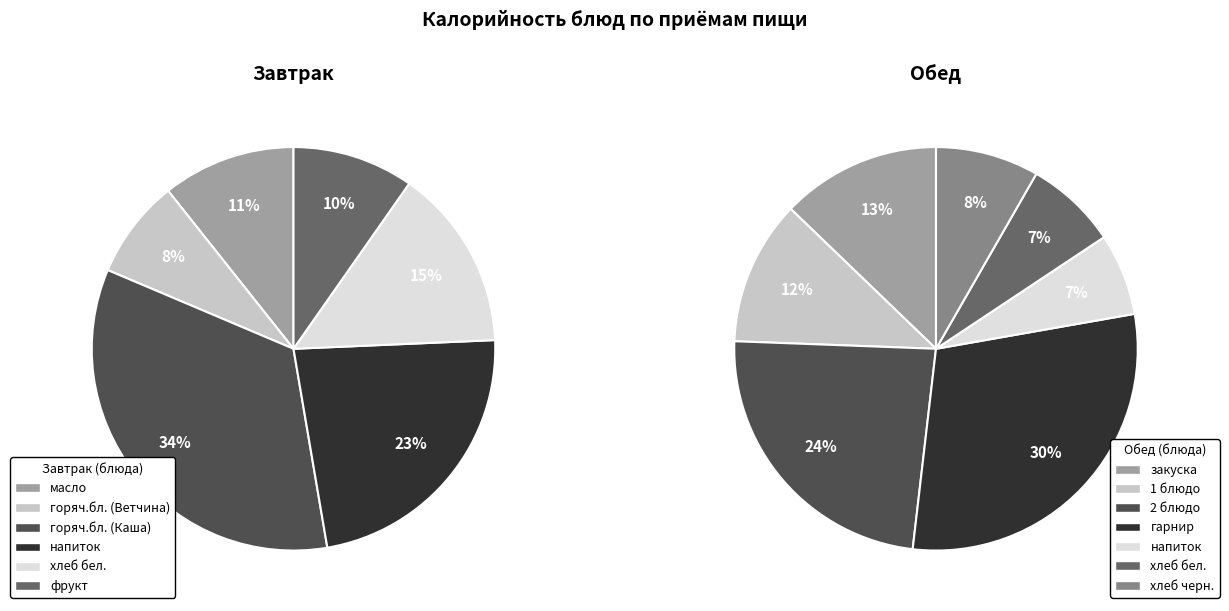

Which category has the biggest portion of the pie?

горяч.бл. (Каша)